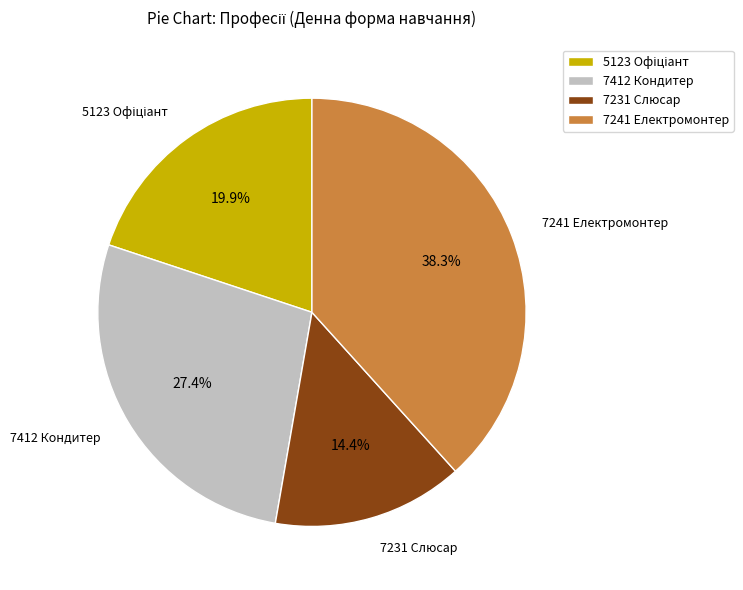

Is there a majority slice in this chart?

No